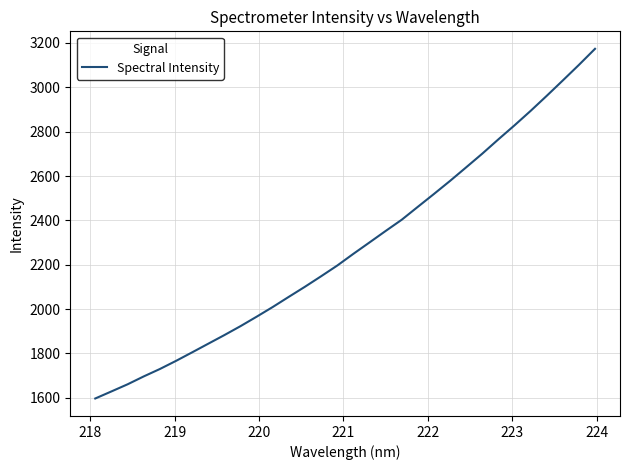

What is the difference between the maximum and minimum values?

1576.3